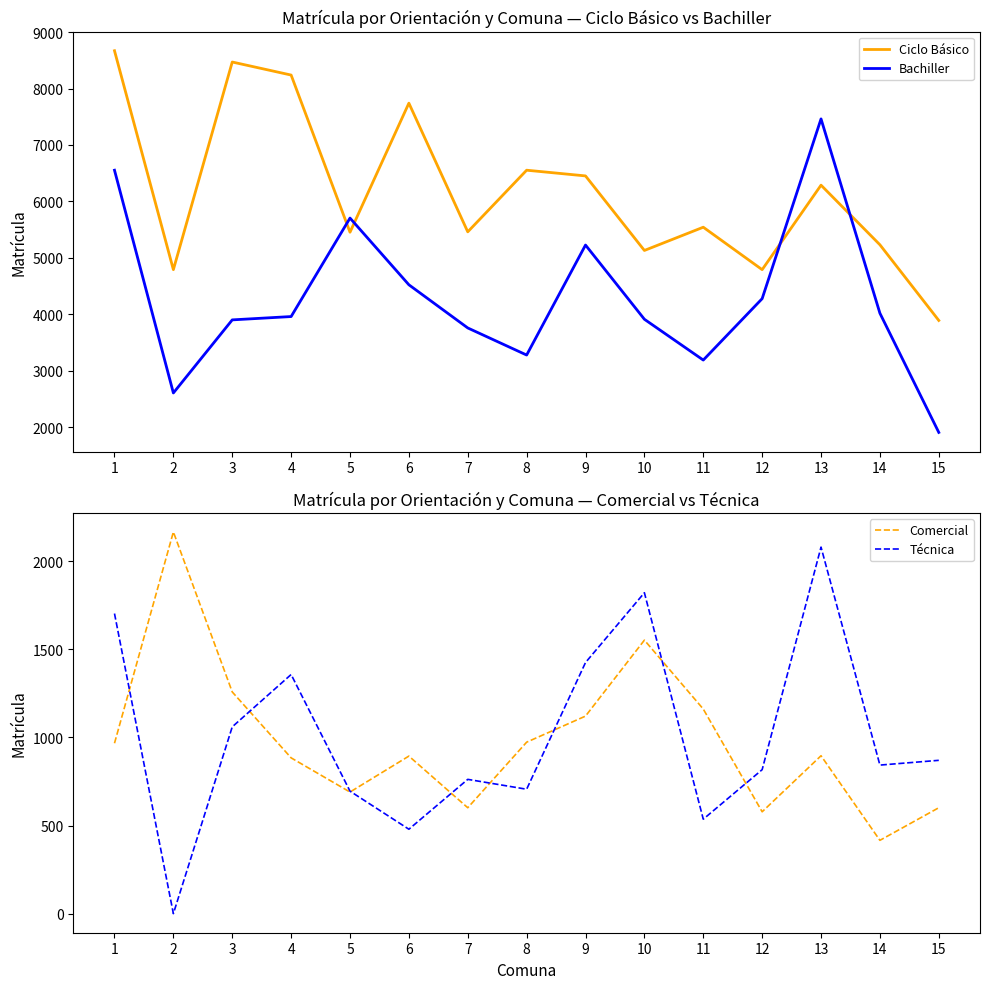

Reading left to right, transcribe all the data shown in this chart.

Ciclo Básico: 1=8670	2=4791	3=8470	4=8239	5=5454	6=7741	7=5461	8=6553	9=6452	10=5131	11=5543	12=4791	13=6288	14=5232	15=3891
Bachiller: 1=6553	2=2606	3=3901	4=3960	5=5705	6=4523	7=3758	8=3278	9=5227	10=3912	11=3189	12=4277	13=7462	14=4019	15=1907
Comercial: 1=967	2=2166	3=1258	4=884	5=690	6=894	7=601	8=973	9=1121	10=1552	11=1161	12=578	13=896	14=416	15=601
Técnica: 1=1703	2=0	3=1060	4=1357	5=695	6=479	7=762	8=706	9=1425	10=1821	11=536	12=817	13=2080	14=843	15=870